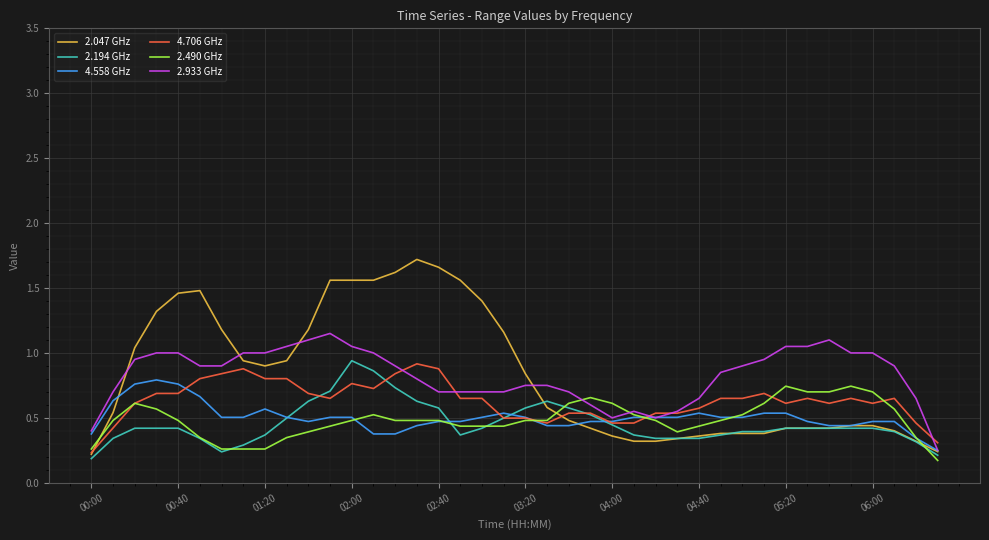

Which series has the widest spread of values?

2.047 GHz